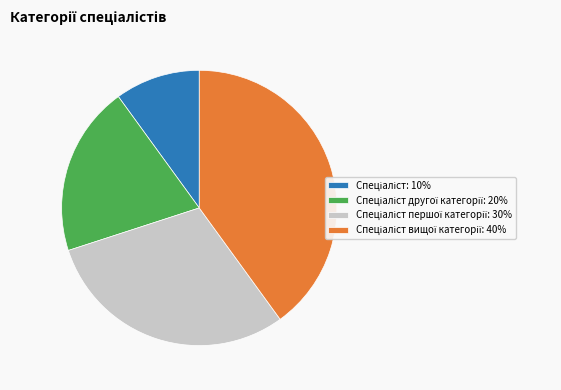

Is there a majority slice in this chart?

No